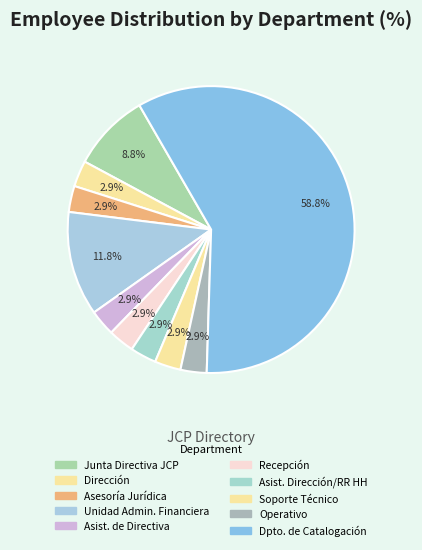

How many slices are in this pie chart?

10